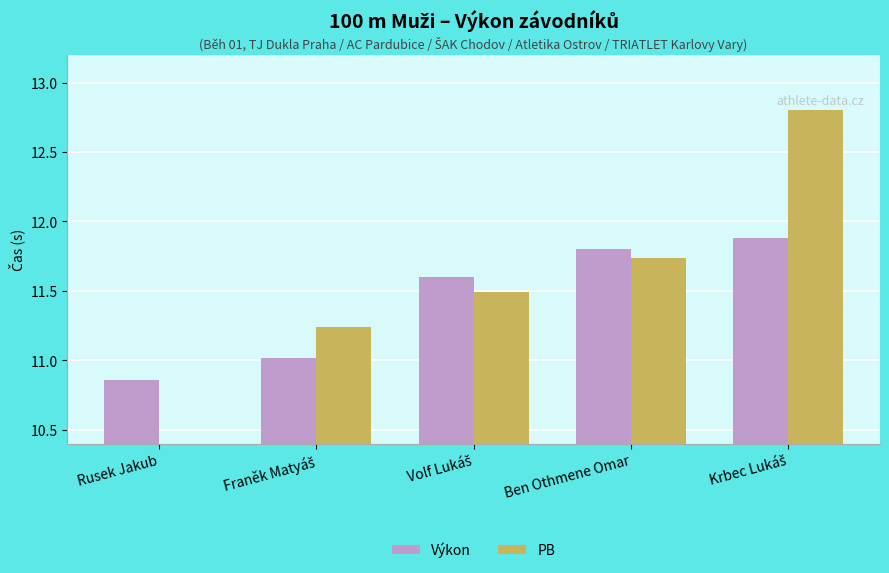

Rank the categories by Výkon value from highest to lowest.

Krbec Lukáš, Ben Othmene Omar, Volf Lukáš, Franěk Matyáš, Rusek Jakub